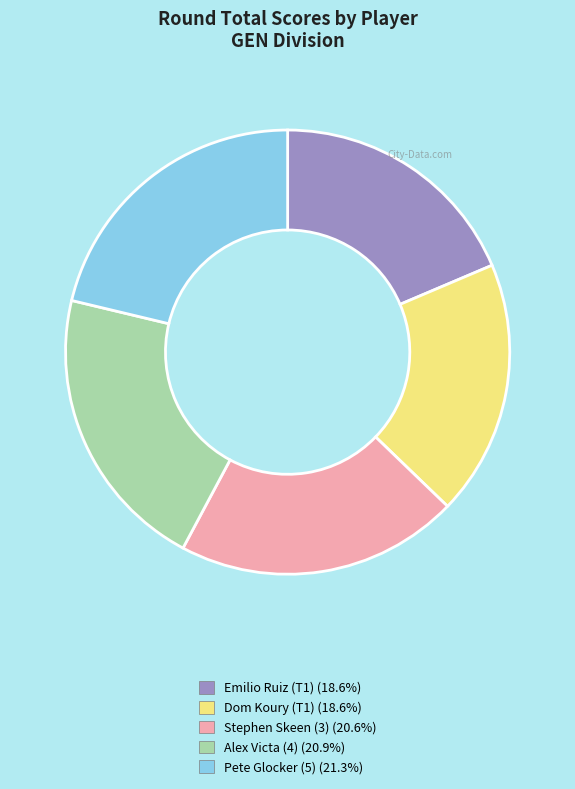

Is there a majority slice in this chart?

No